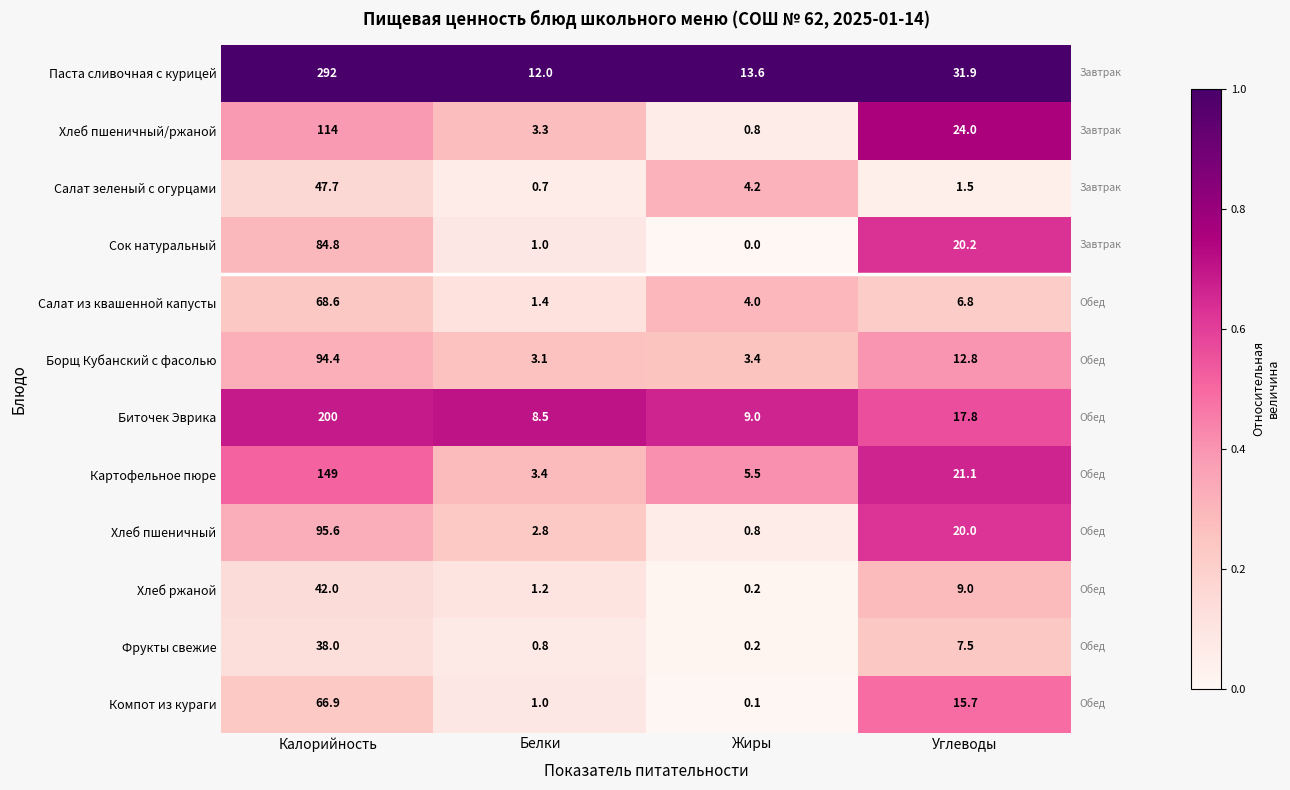

List the series in order of their peak value, lowest first.

Фрукты свежие, Хлеб ржаной, Салат зеленый с огурцами, Компот из кураги, Салат из квашенной капусты, Сок натуральный, Борщ Кубанский с фасолью, Хлеб пшеничный, Хлеб пшеничный/ржаной, Картофельное пюре, Биточек Эврика, Паста сливочная с курицей